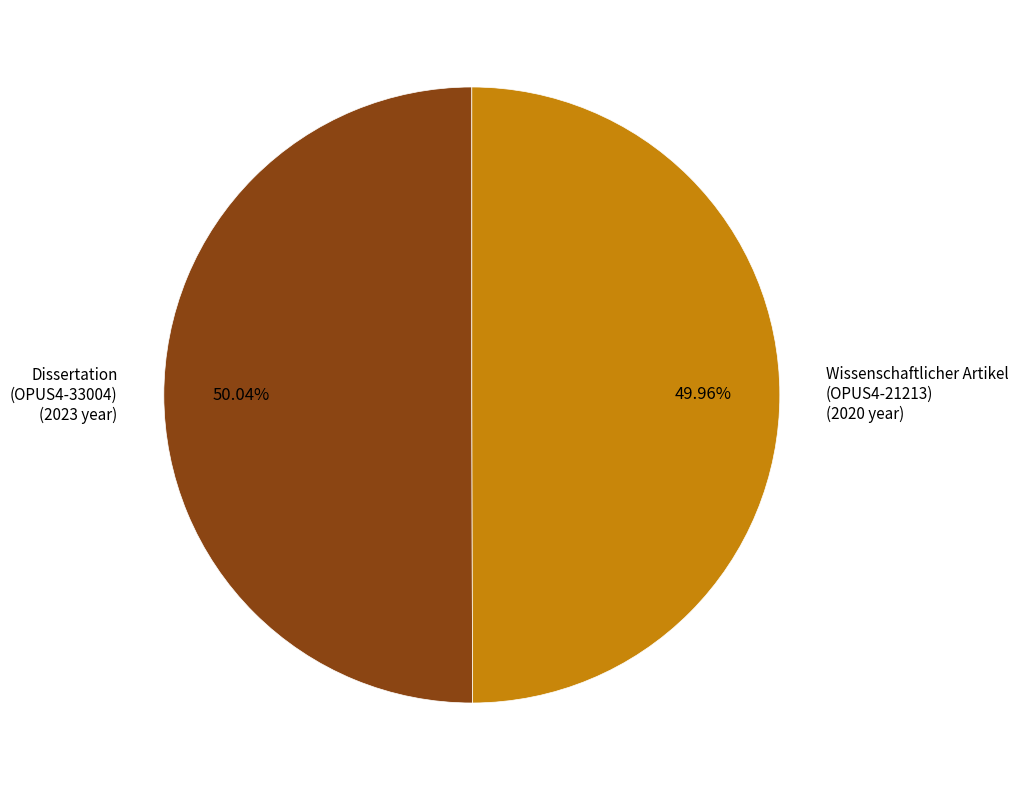

What is the ratio of the value at Dissertation (OPUS4-33004) (2023 year) to the value at Wissenschaftlicher Artikel (OPUS4-21213) (2020 year)?

1.0